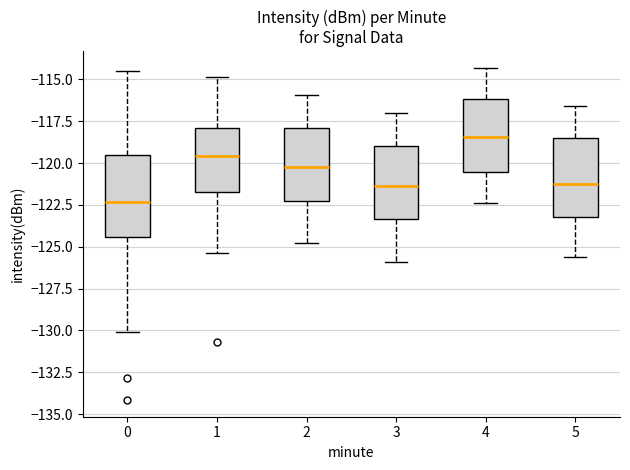

Reading left to right, transcribe this box plot: for each box, give where its median line is, the range the box spans, and where its two whiskers end, as read against the y-axis. The values are not printed on the chart, so give them approximately, as read against the axis.

0: median -122.5, box -124.5 to -119.5, whiskers -130.0 to -114.5
1: median -119.5, box -121.5 to -118.0, whiskers -125.5 to -115.0
2: median -120.0, box -122.0 to -118.0, whiskers -125.0 to -116.0
3: median -121.5, box -123.5 to -119.0, whiskers -126.0 to -117.0
4: median -118.5, box -120.5 to -116.0, whiskers -122.5 to -114.5
5: median -121.0, box -123.0 to -118.5, whiskers -125.5 to -116.5